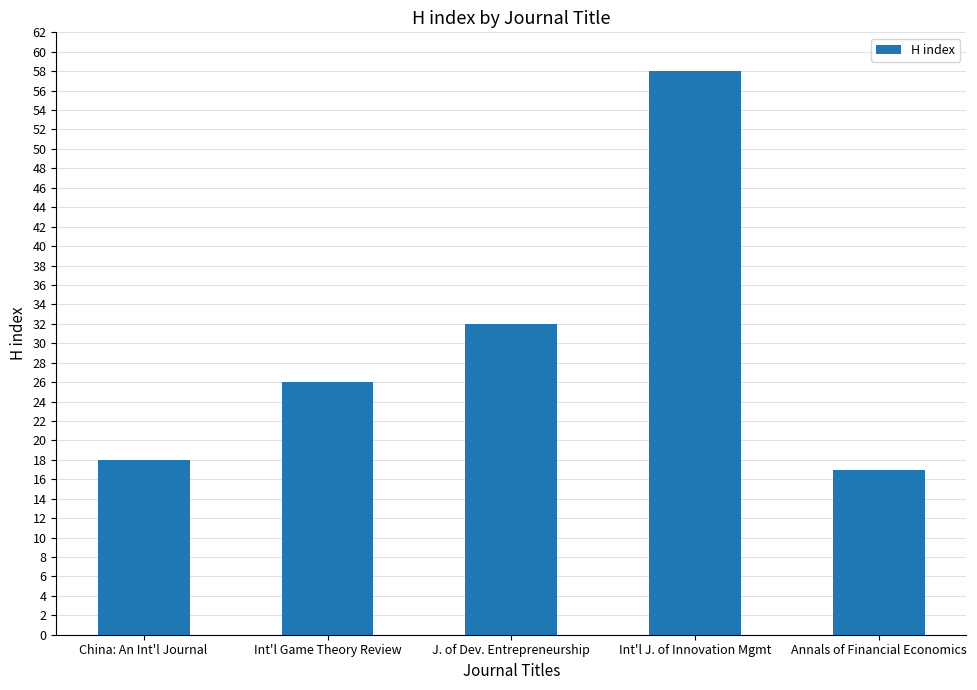

Which has a higher value, Int'l Game Theory Review or China: An Int'l Journal?

Int'l Game Theory Review